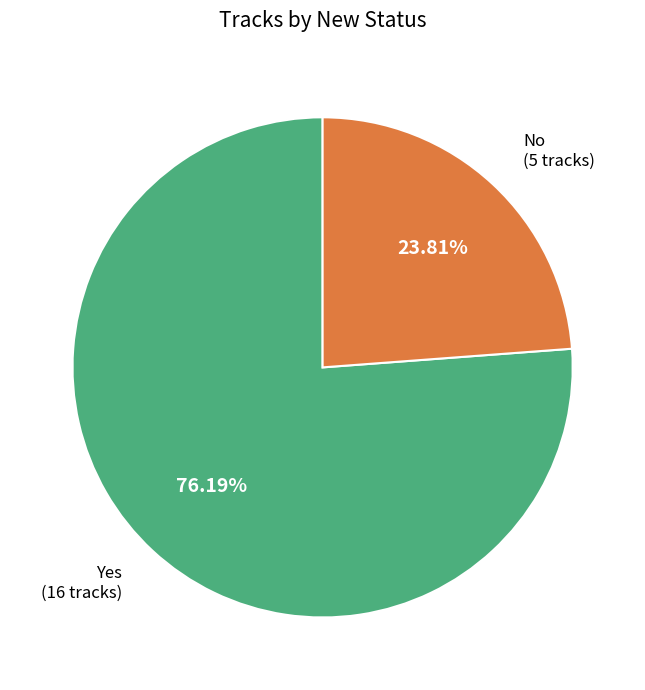

What percentage is the Yes slice, to the nearest percent?

76%